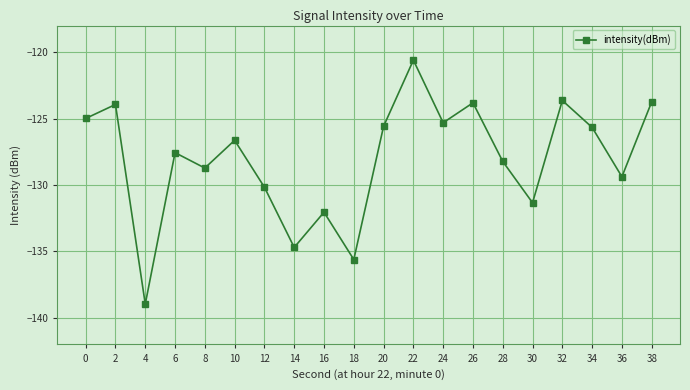

What is the difference between the values at 6 and 26?

3.7